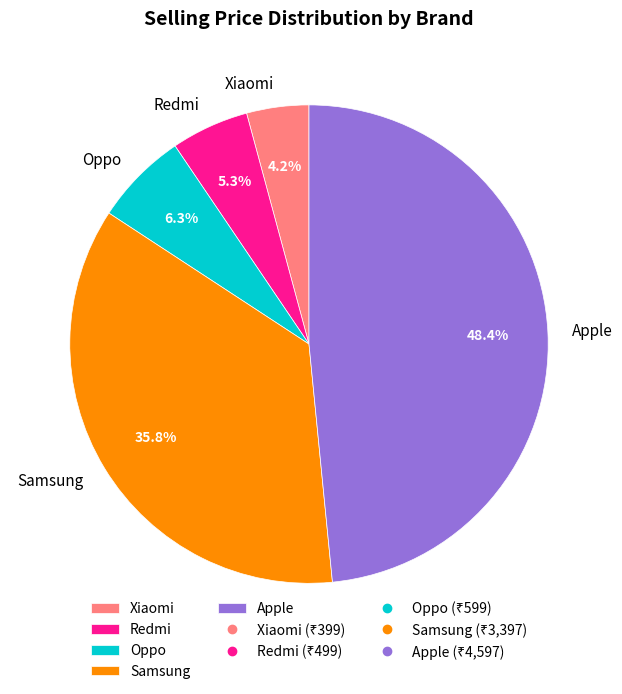

Which has a higher value, Oppo or Xiaomi?

Oppo